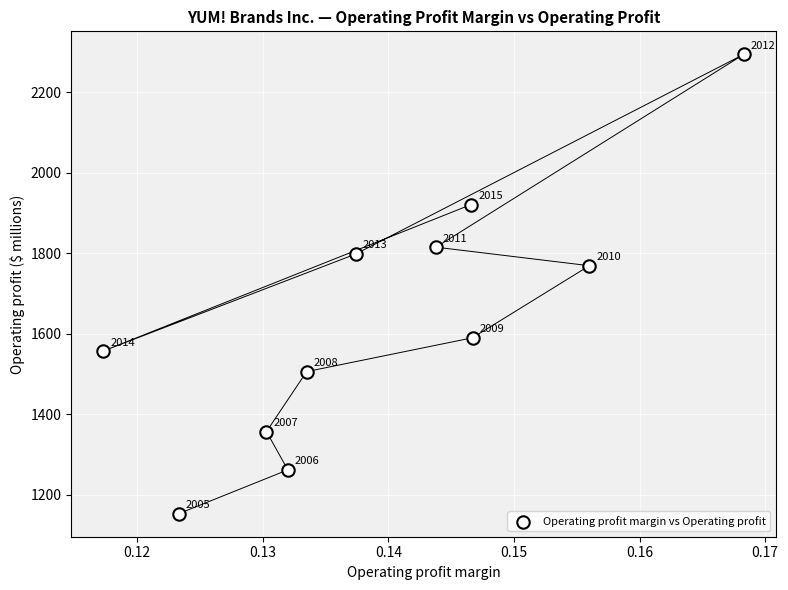

What Y value in the scatter plot is closest to 1723?

1769